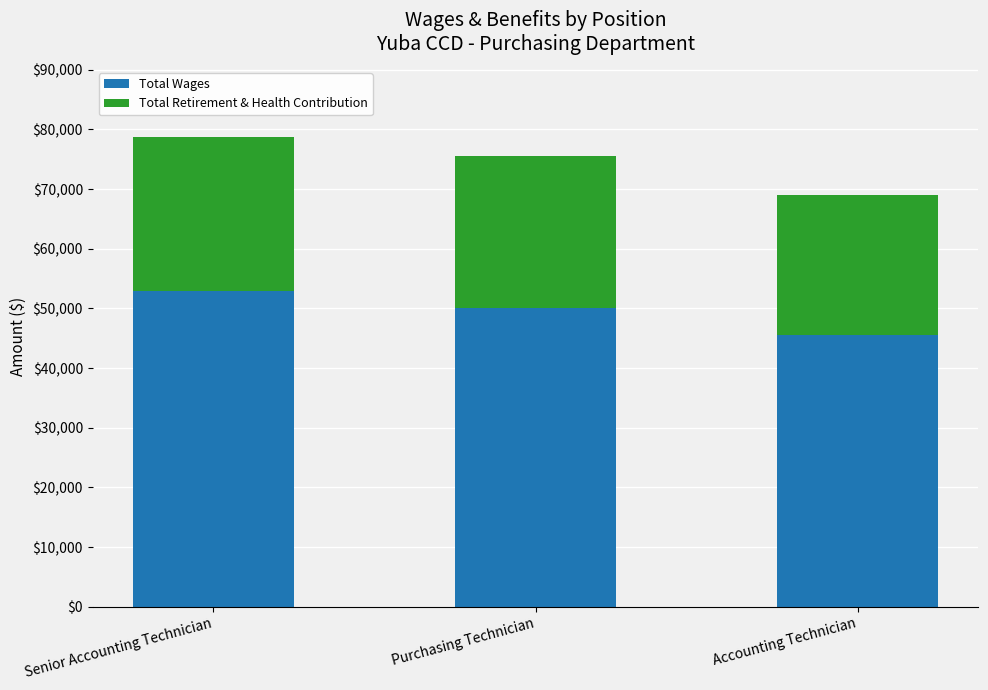

Which category has the highest value in the Total Wages series?

Senior Accounting Technician